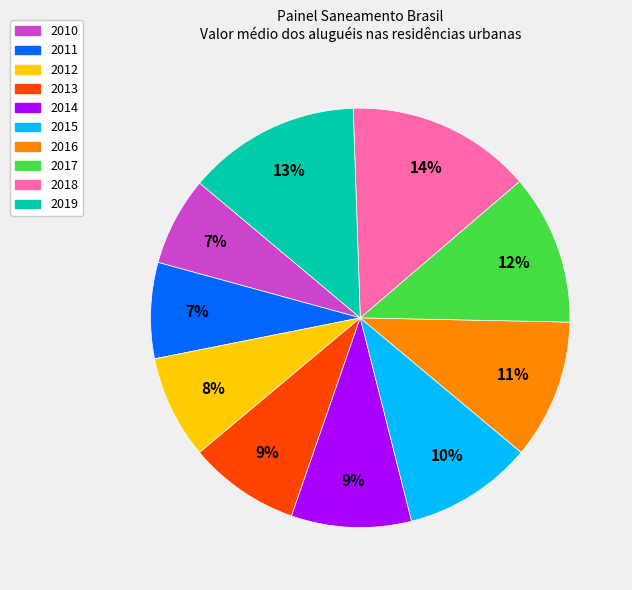

Do 2016 and 2019 together represent more than half of the pie?

No